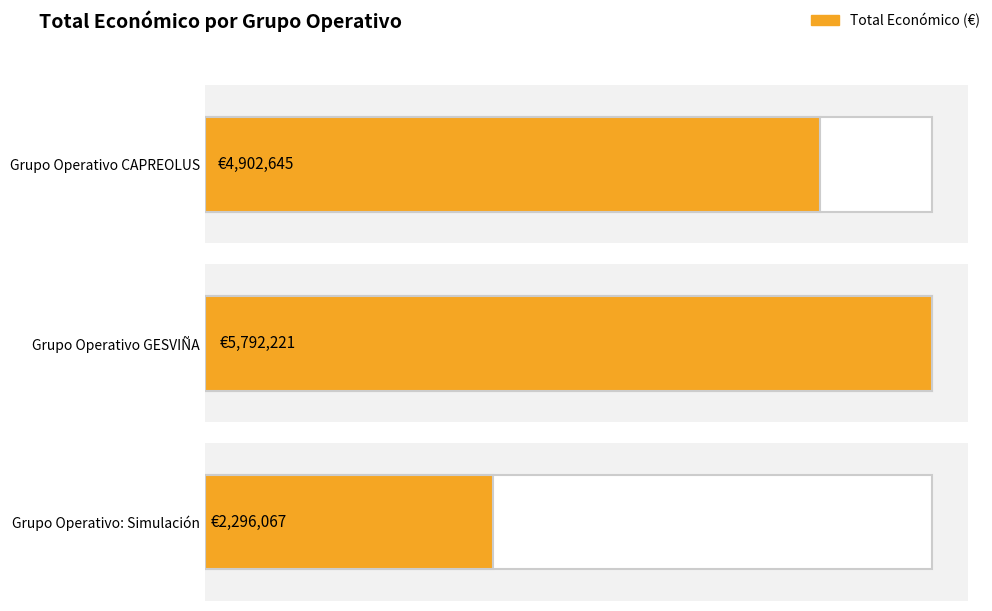

Rank the categories by value from lowest to highest.

Simulación, CAPREOLUS, GESVIÑA